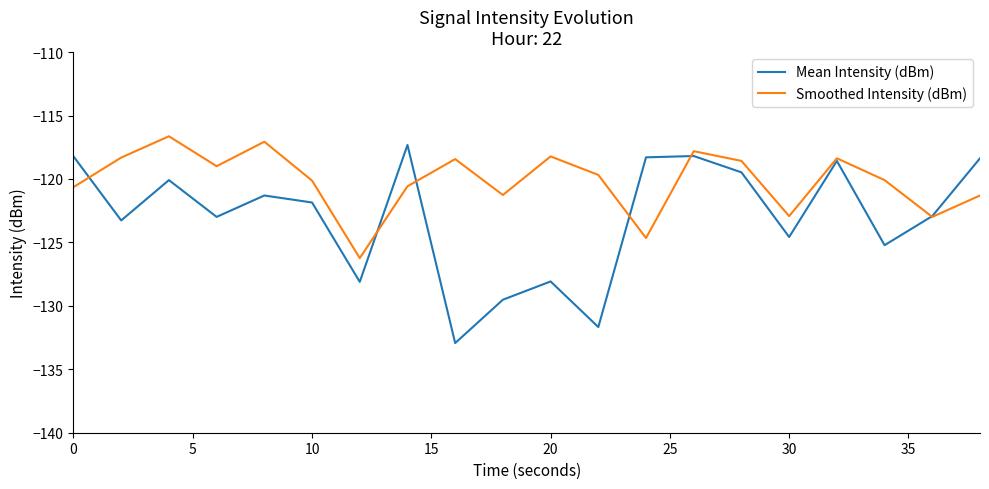

What are all the series names shown in the legend?

Mean Intensity (dBm), Smoothed Intensity (dBm)